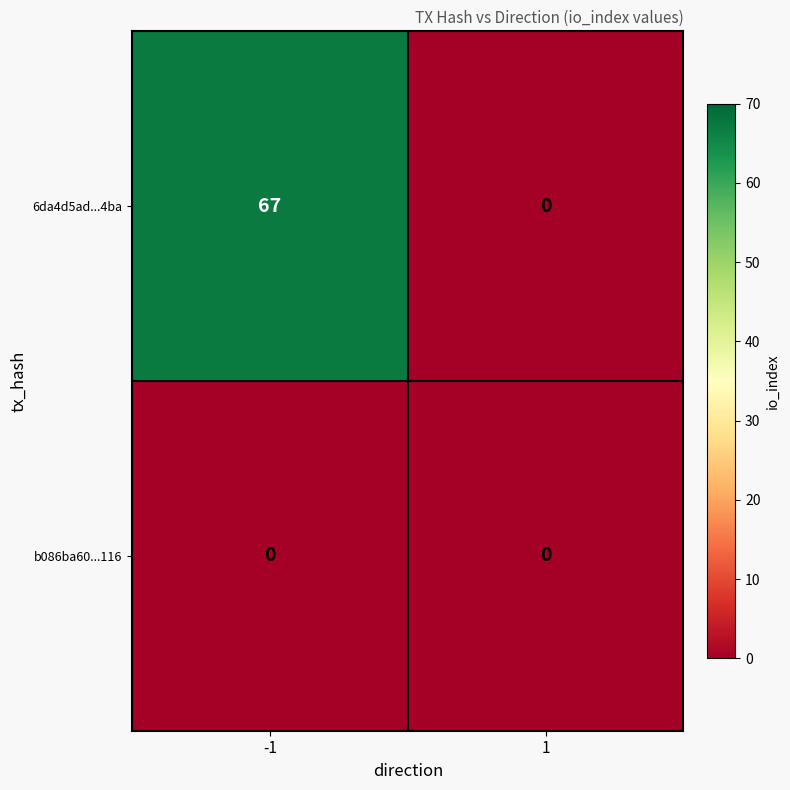

Is it true that 6da4d5ad...4ba equals 32 at 1?

False